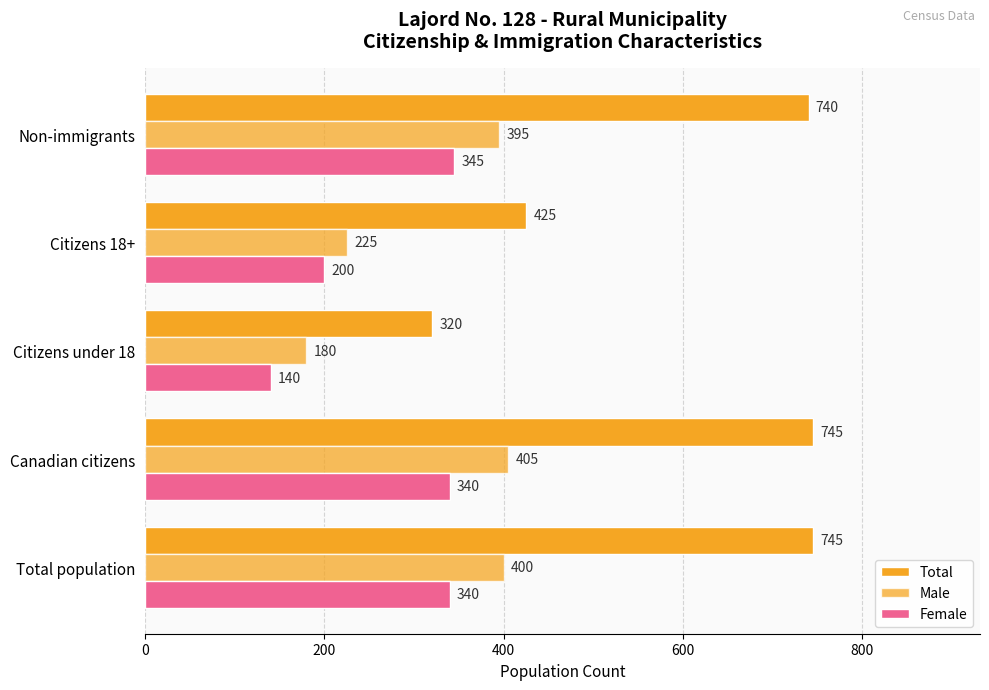

How many values in the Total series are below 740?

2